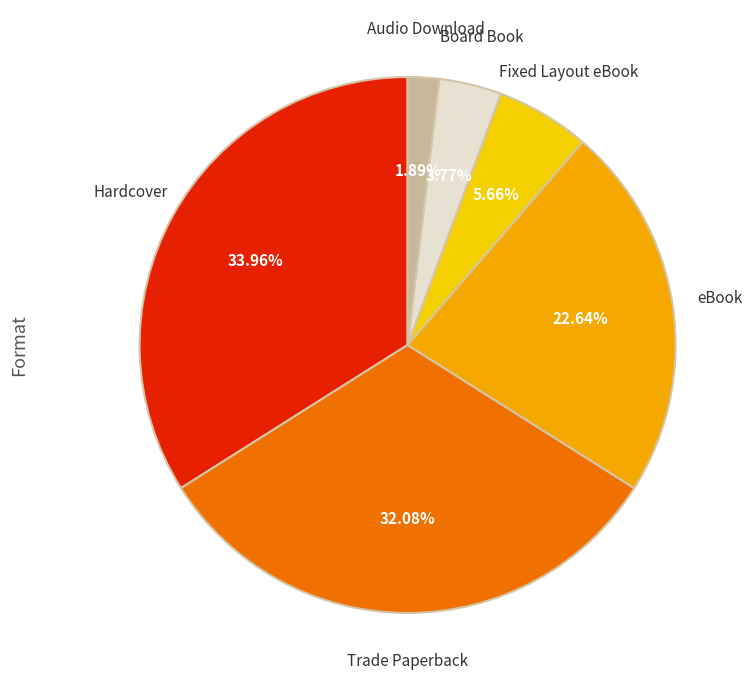

Which category has the biggest portion of the pie?

Hardcover